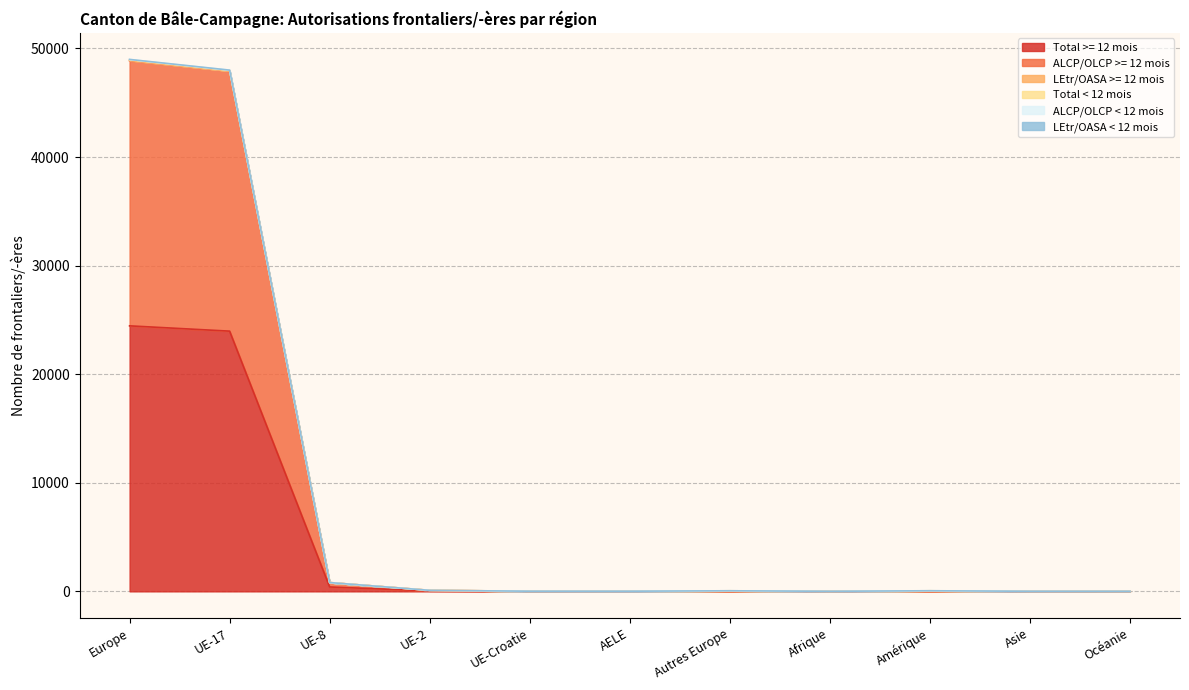

True or false: Total >= 12 mois and Total < 12 mois intersect in this chart.

False